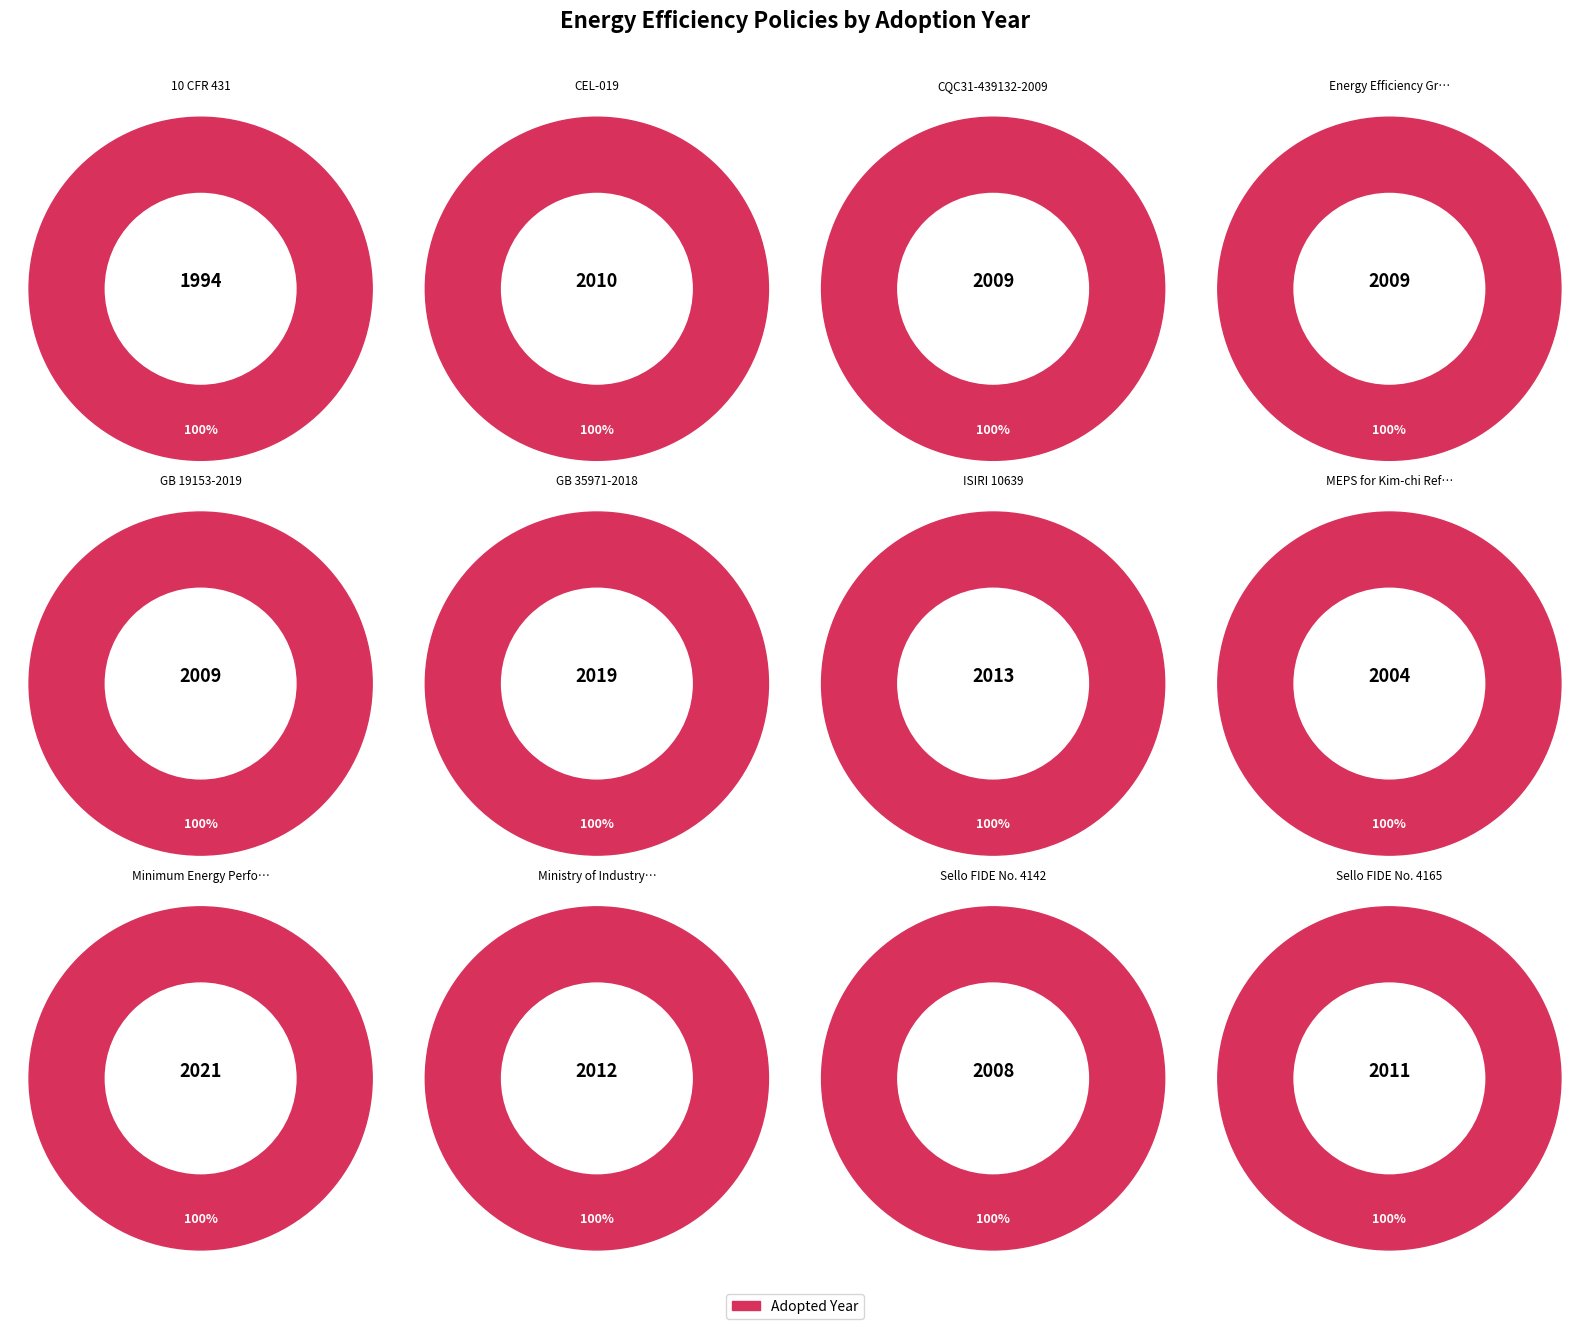

How much of the chart is everything except GB 35971-2018?

91.6%